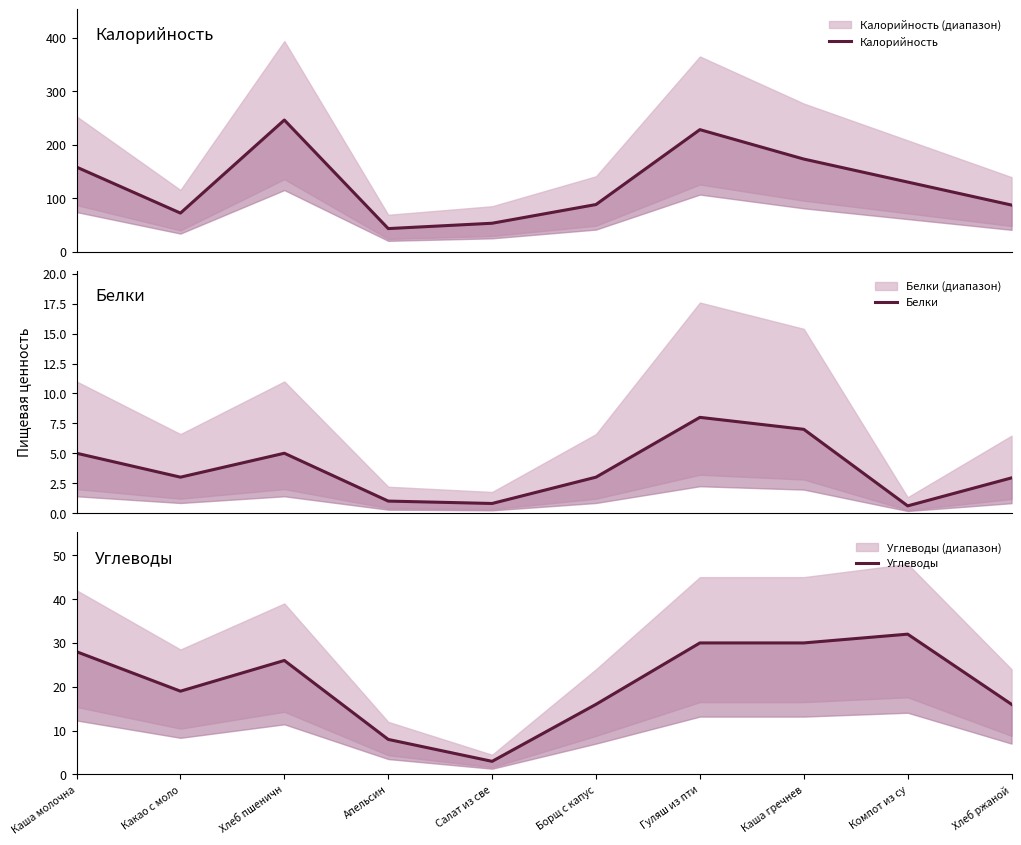

Is this an area chart (filled region under the line)?

No